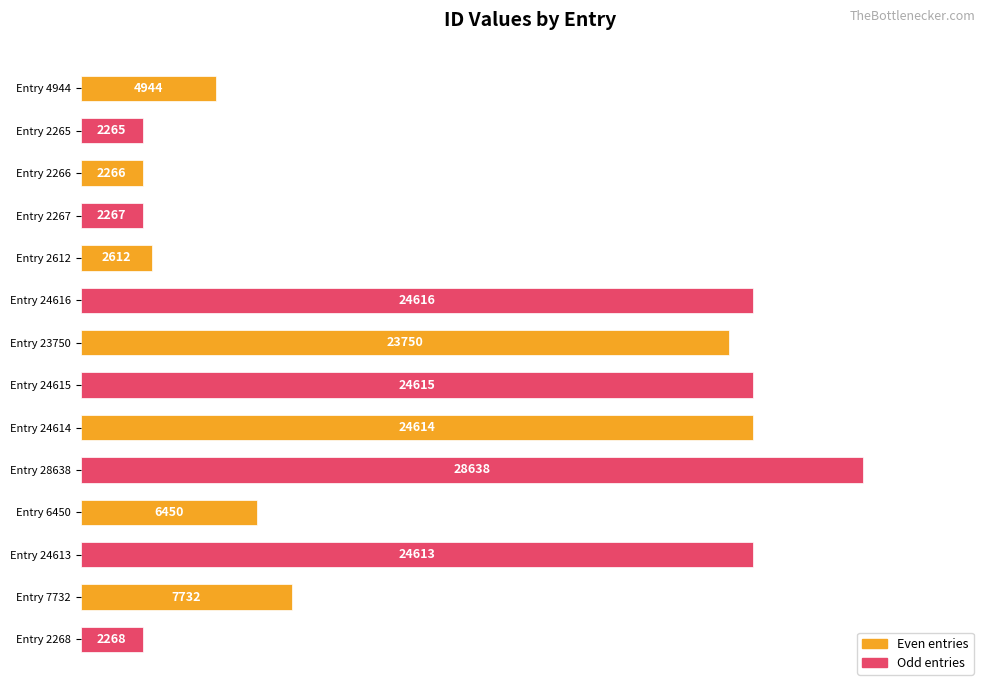

Which has a higher value, Entry 2265 or Entry 2268?

Entry 2268